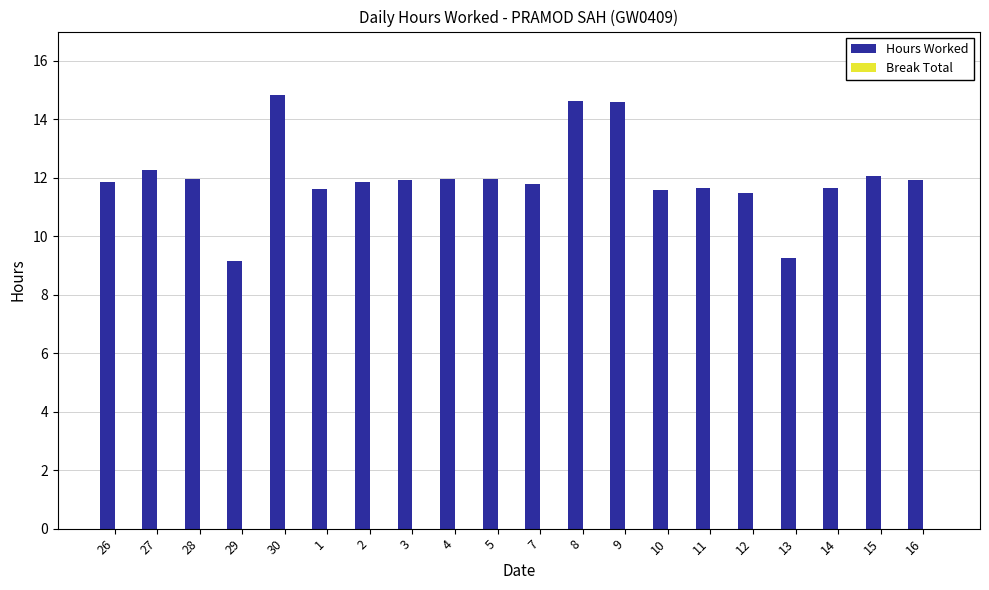

What is the average value?

12.0